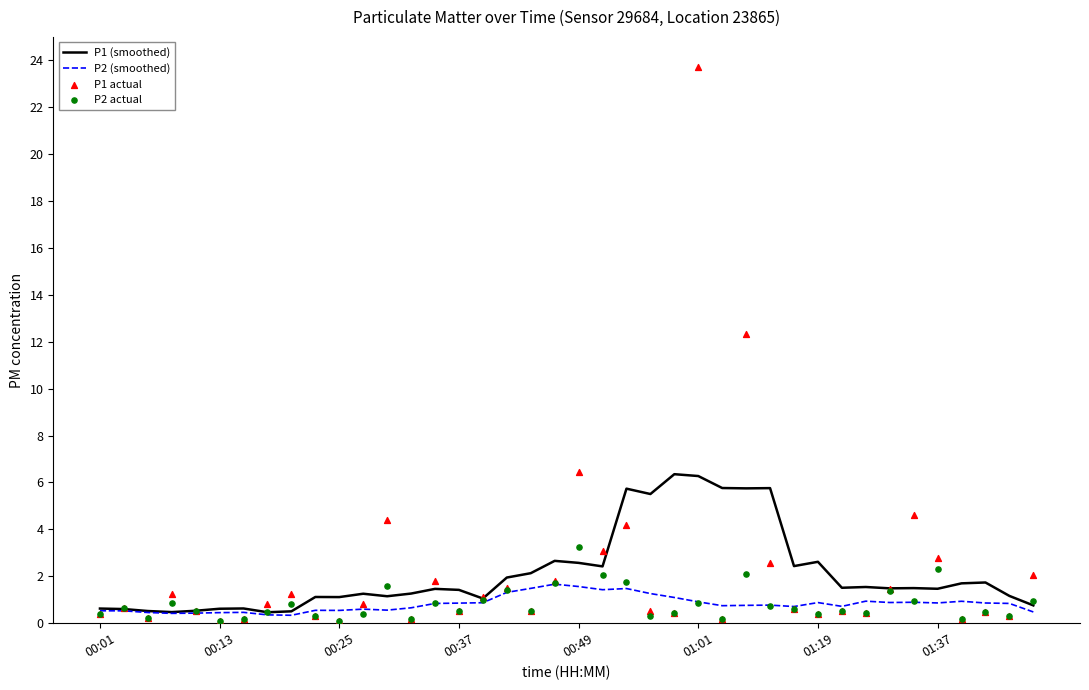

What are all the series names shown in the legend?

P1 (smoothed), P2 (smoothed), P1 actual, P2 actual